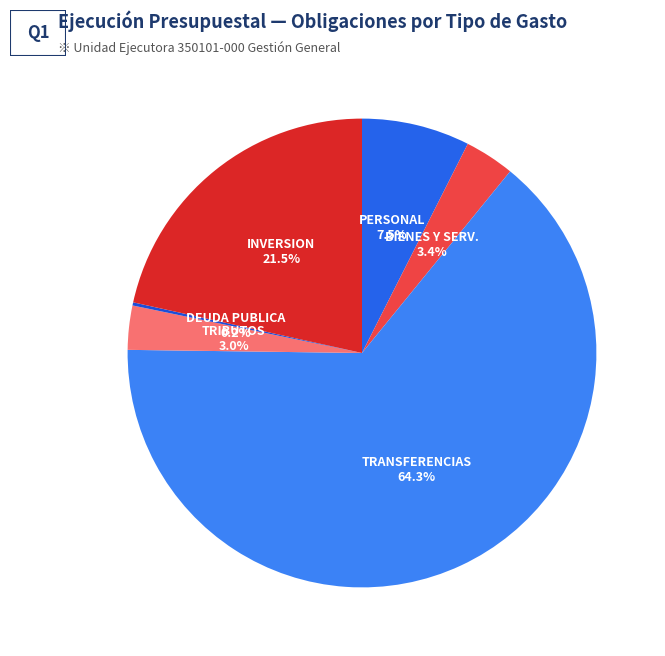

To the nearest percent, what is the difference between the largest and smallest slice percentages?

64%